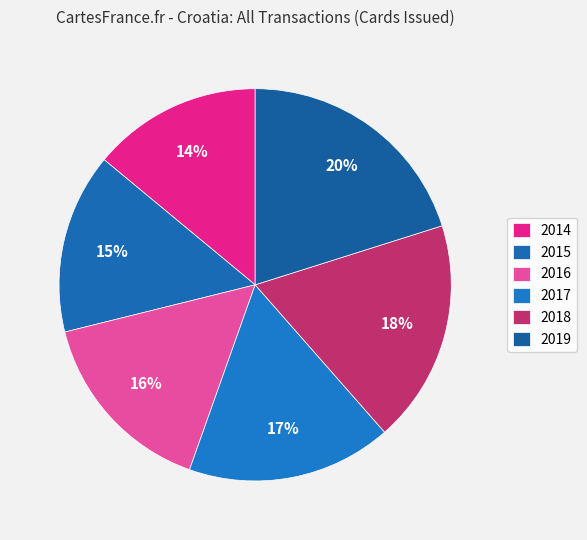

True or false: 2015 accounts for 23% of the total.

False